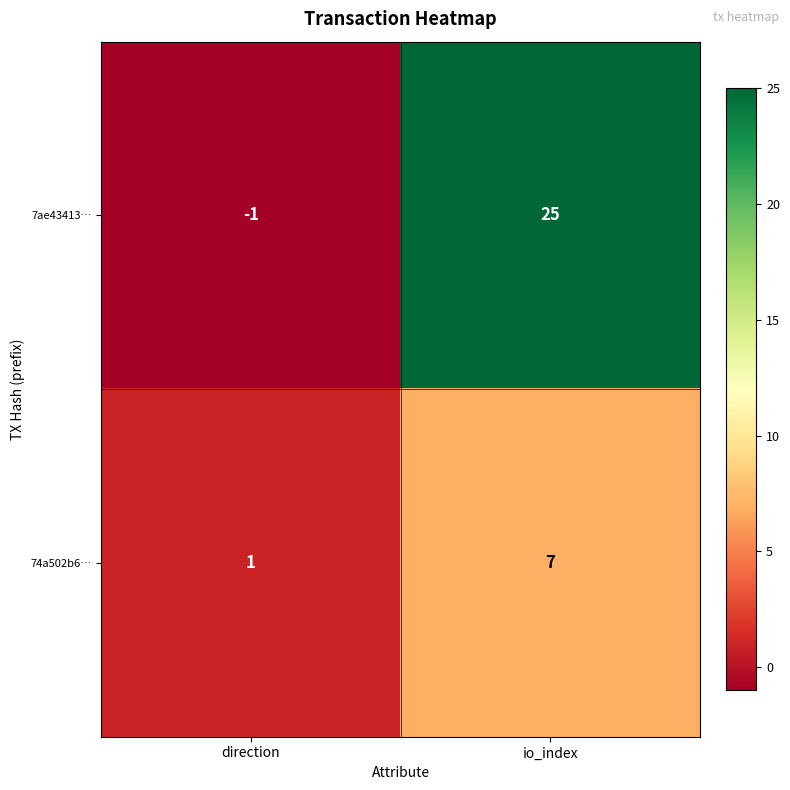

Rank the series by their average value, from highest to lowest.

7ae43413…, 74a502b6…